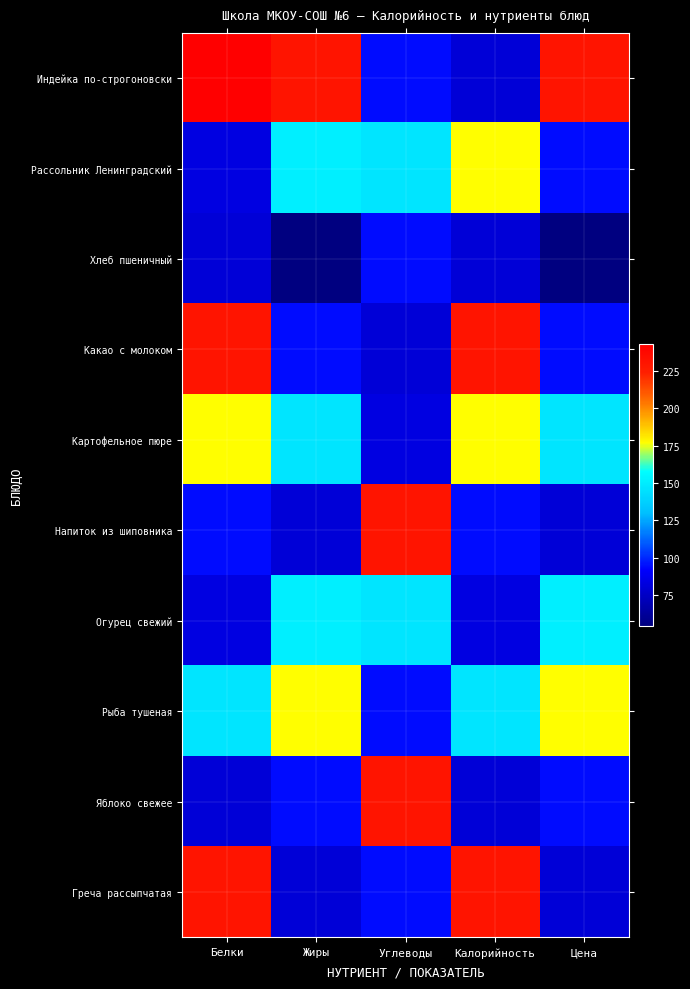

Reading left to right, what are all the values shown in this chart?

Индейка по-строгоновски: Белки=243	Жиры=231	Углеводы=94	Калорийность=80	Цена=231
Рассольник Ленинградский: Белки=83	Жиры=151	Углеводы=147	Калорийность=177	Цена=94
Хлеб пшеничный: Белки=80	Жиры=54	Углеводы=94	Калорийность=80	Цена=54
Какао с молоком: Белки=231	Жиры=94	Углеводы=80	Калорийность=231	Цена=94
Картофельное пюре: Белки=177	Жиры=147	Углеводы=83	Калорийность=177	Цена=147
Напиток из шиповника: Белки=94	Жиры=80	Углеводы=231	Калорийность=94	Цена=80
Огурец свежий: Белки=83	Жиры=151	Углеводы=147	Калорийность=83	Цена=151
Рыба тушеная: Белки=147	Жиры=177	Углеводы=94	Калорийность=147	Цена=177
Яблоко свежее: Белки=80	Жиры=94	Углеводы=231	Калорийность=80	Цена=94
Греча рассыпчатая: Белки=231	Жиры=80	Углеводы=94	Калорийность=231	Цена=80